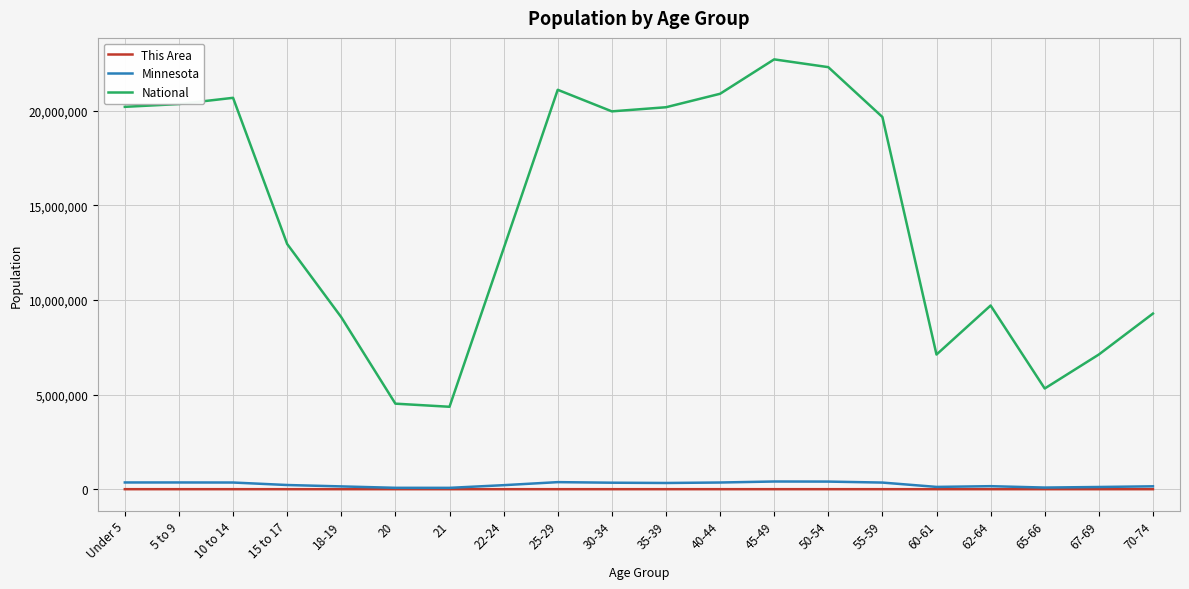

What is the sum of all Minnesota values?

4975231